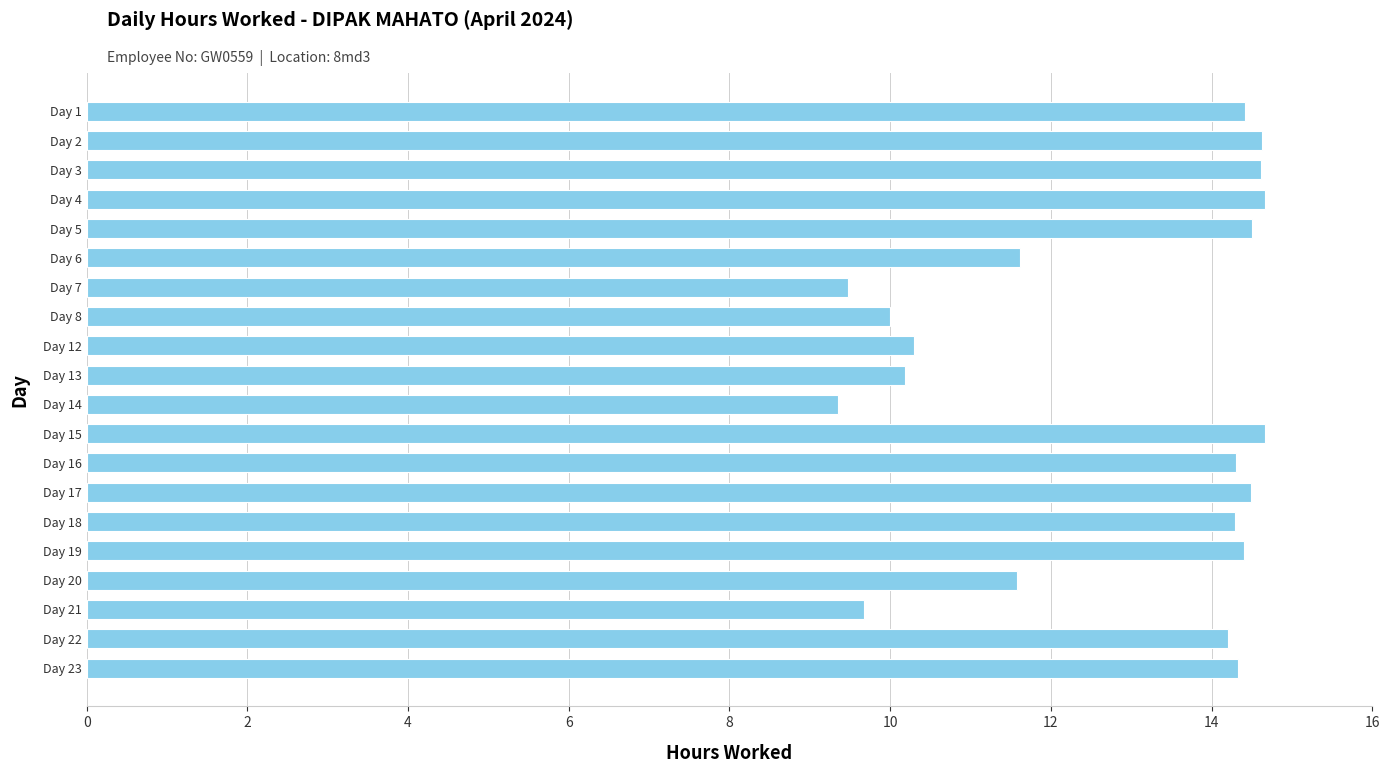

What is the value of the 6th bar from the top?

11.6